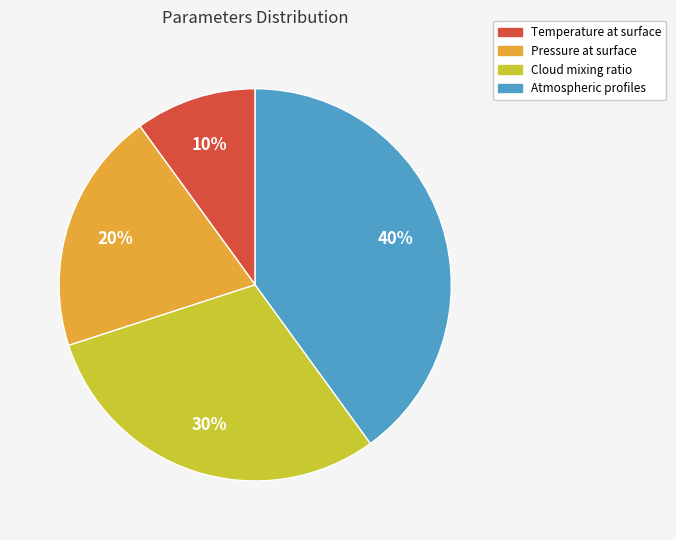

Which has a higher value, Cloud mixing ratio or Pressure at surface?

Cloud mixing ratio